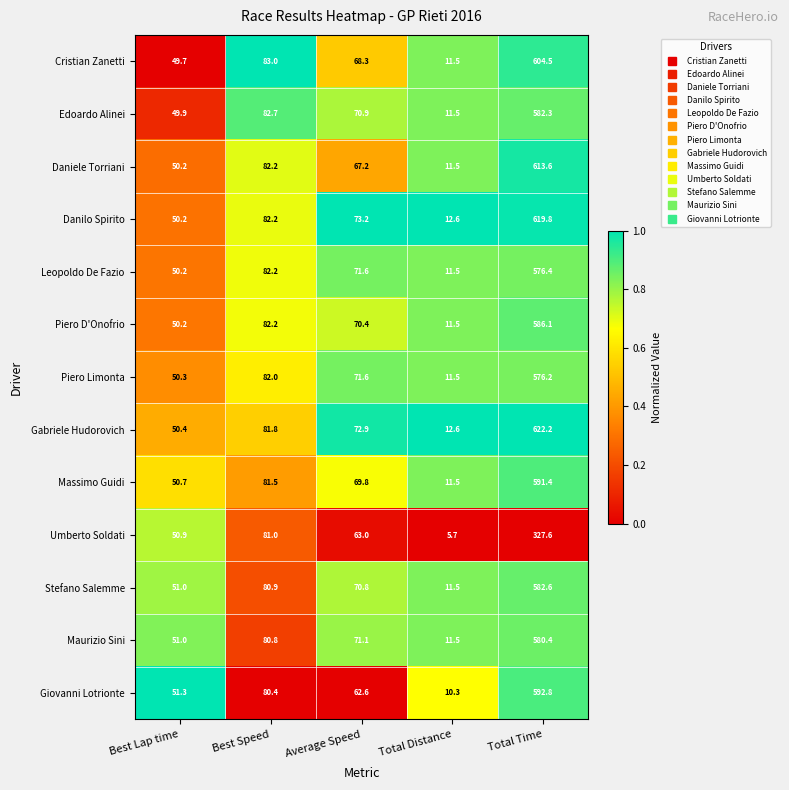

True or false: Cristian Zanetti has a value of 11.5 at Total Distance.

True